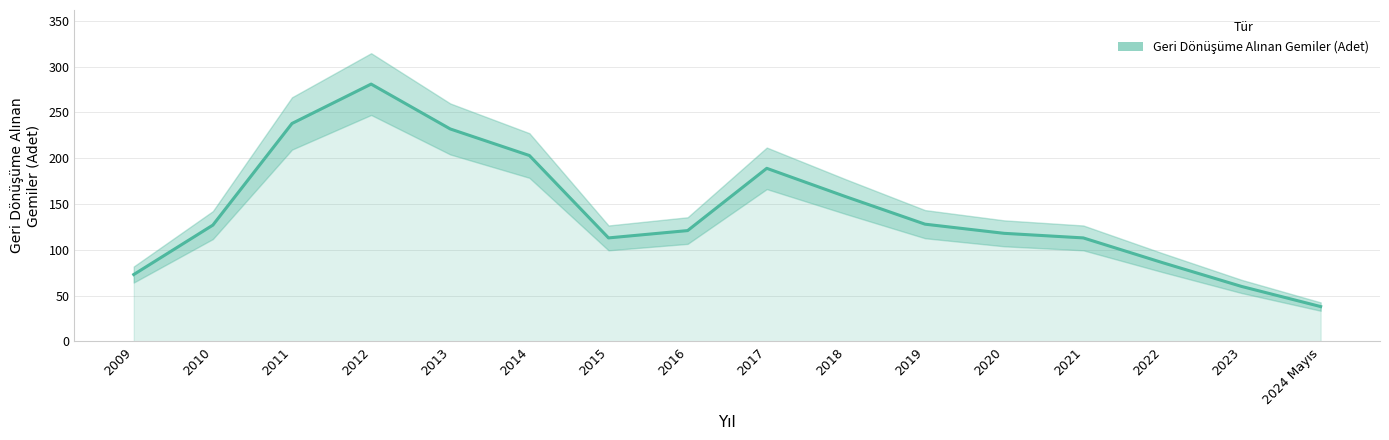

What is the change in value from 2010 to 2021?

-14